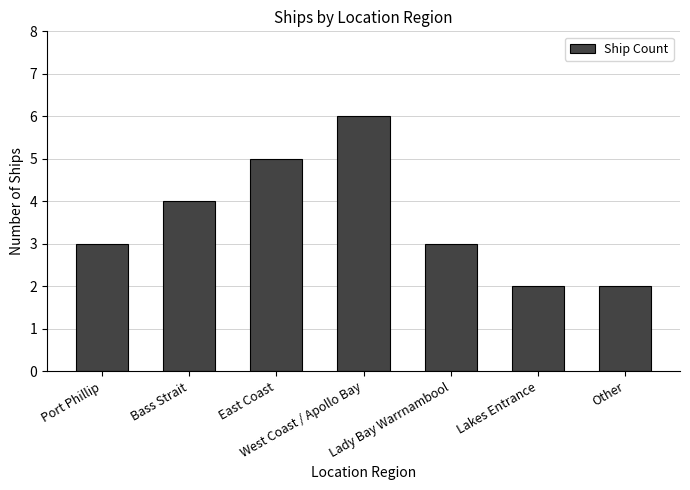

The value at Other is 2. True or false?

True